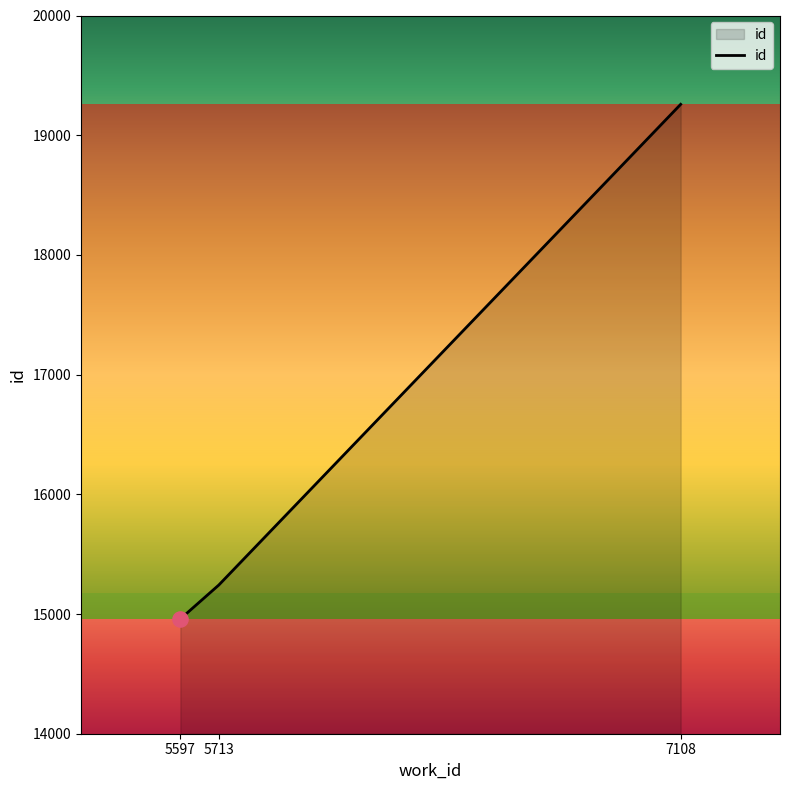

What is the change in value from 5597 to 7108?

+4299